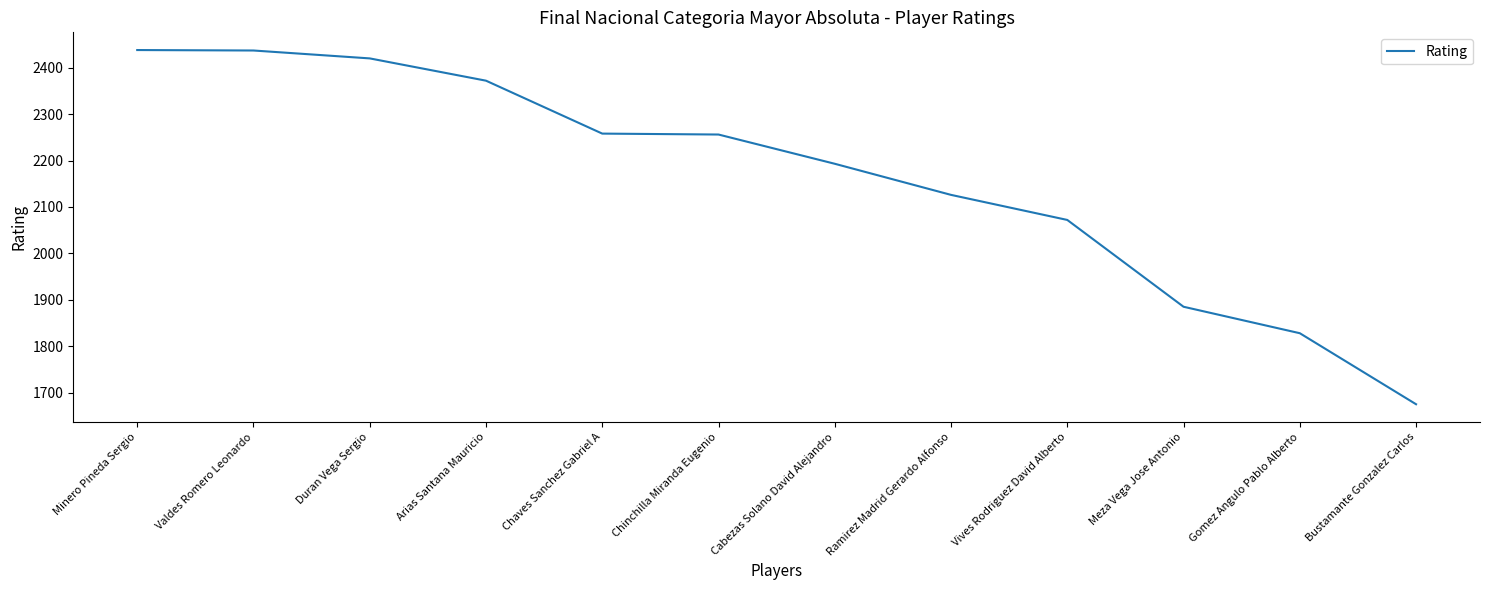

Which label corresponds to the smallest value in the chart?

Bustamante Gonzalez Carlos